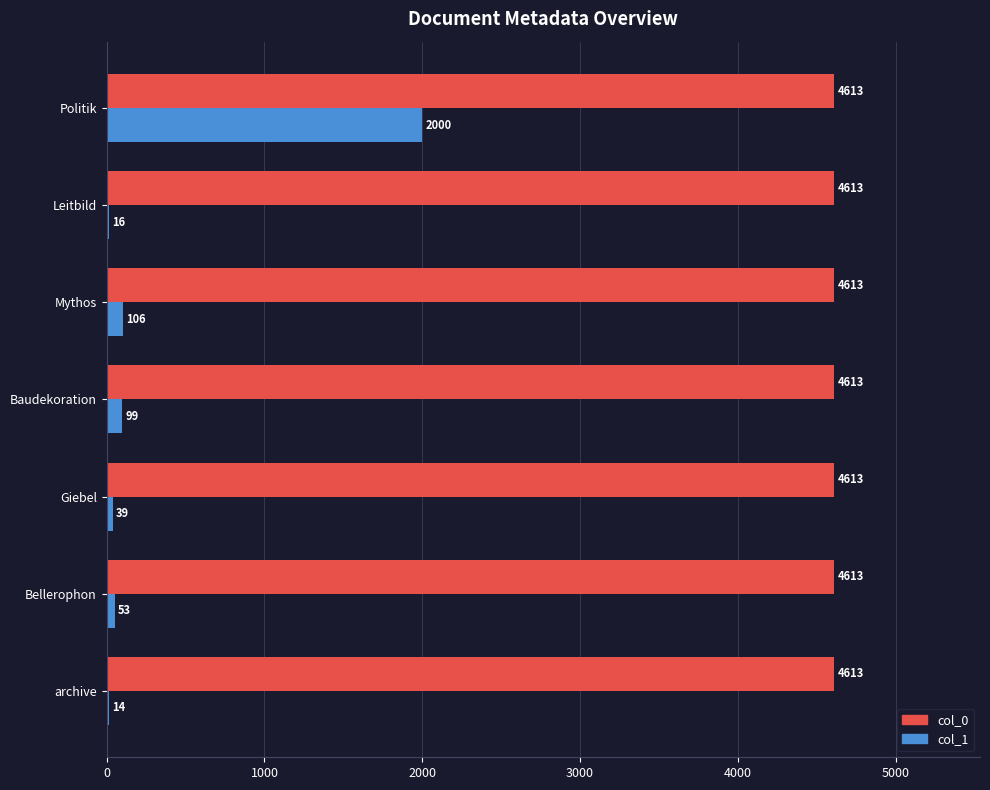

Which series changed the most between Bellerophon and Leitbild?

col_1